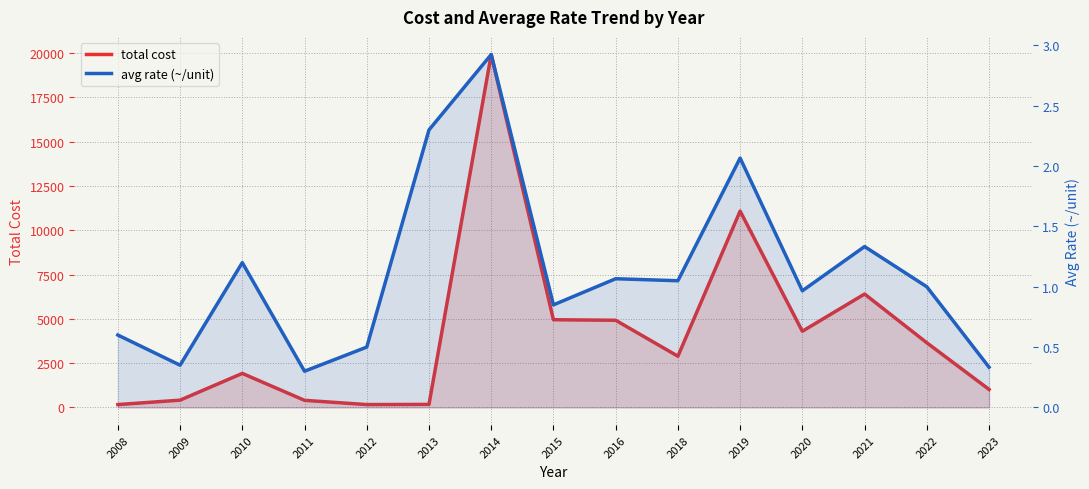

How many series are shown in this chart?

2